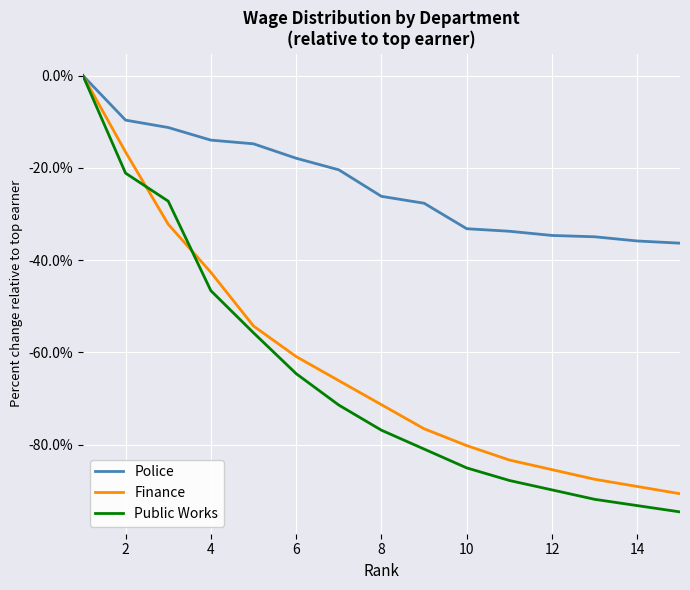

What is the smallest value displayed?

-94.6